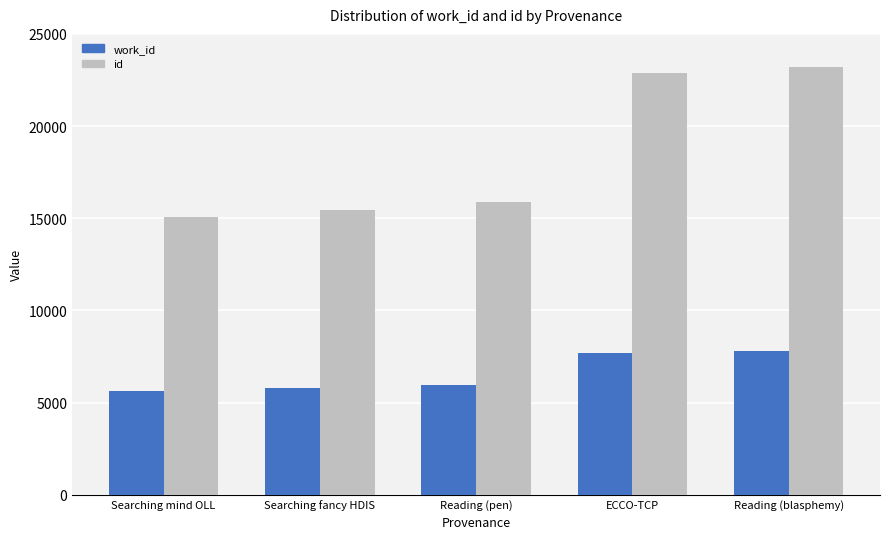

Which series has the widest spread of values?

id